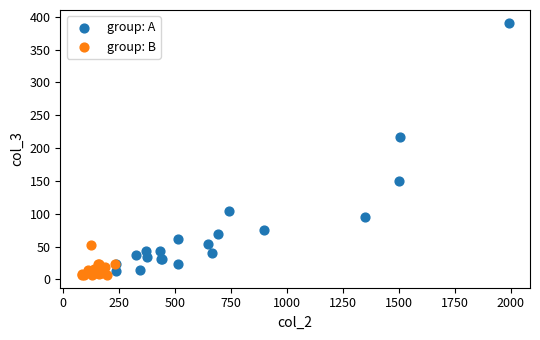

Which series contains the highest Y value?

group: A